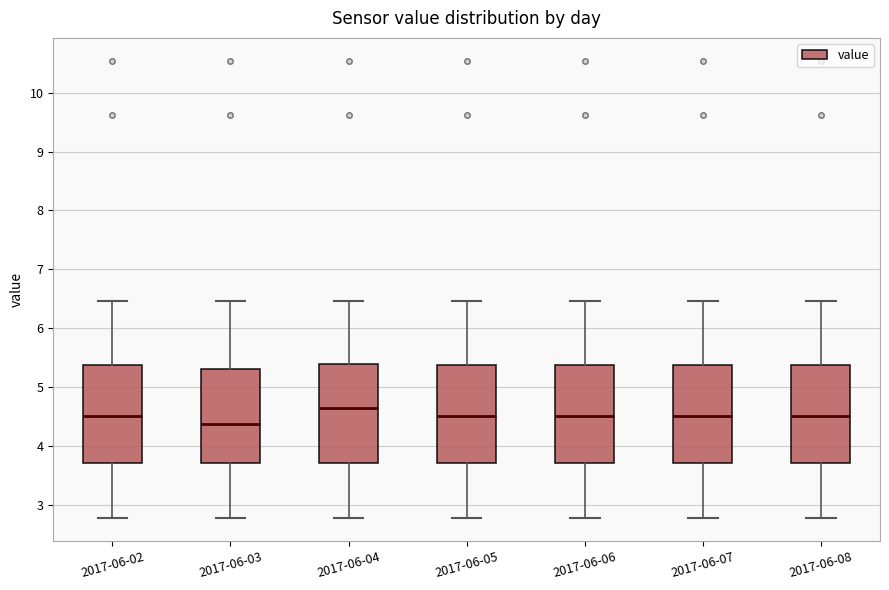

Which box has the lowest median line?

2017-06-03